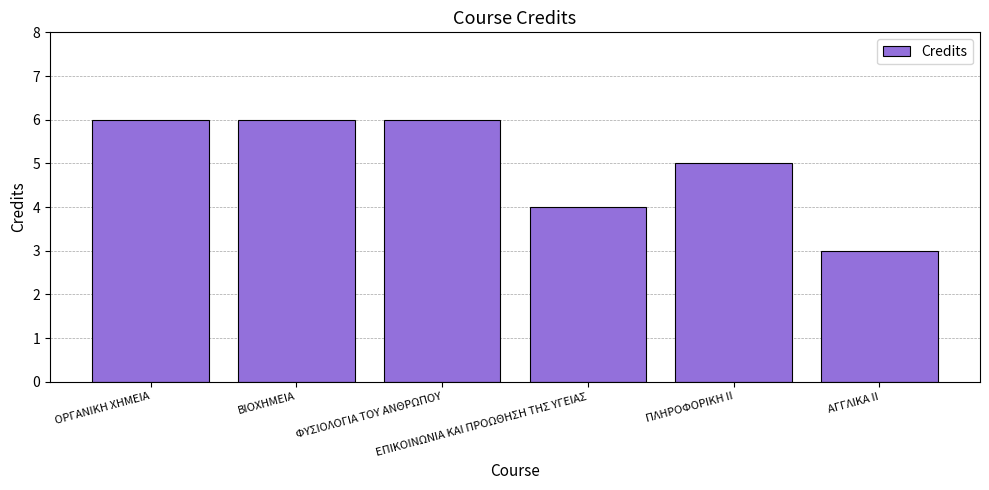

What is the difference between the second highest and minimum values?

3